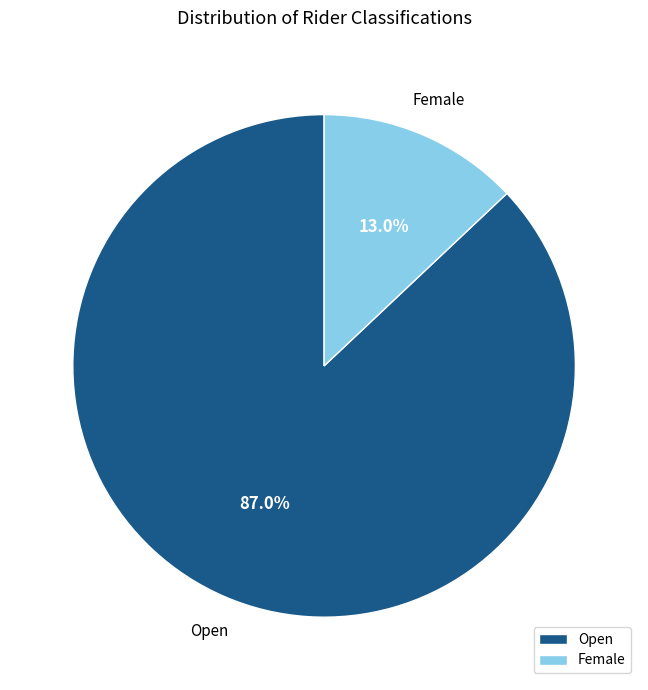

To the nearest percent, what percentage of the pie is Female?

13%